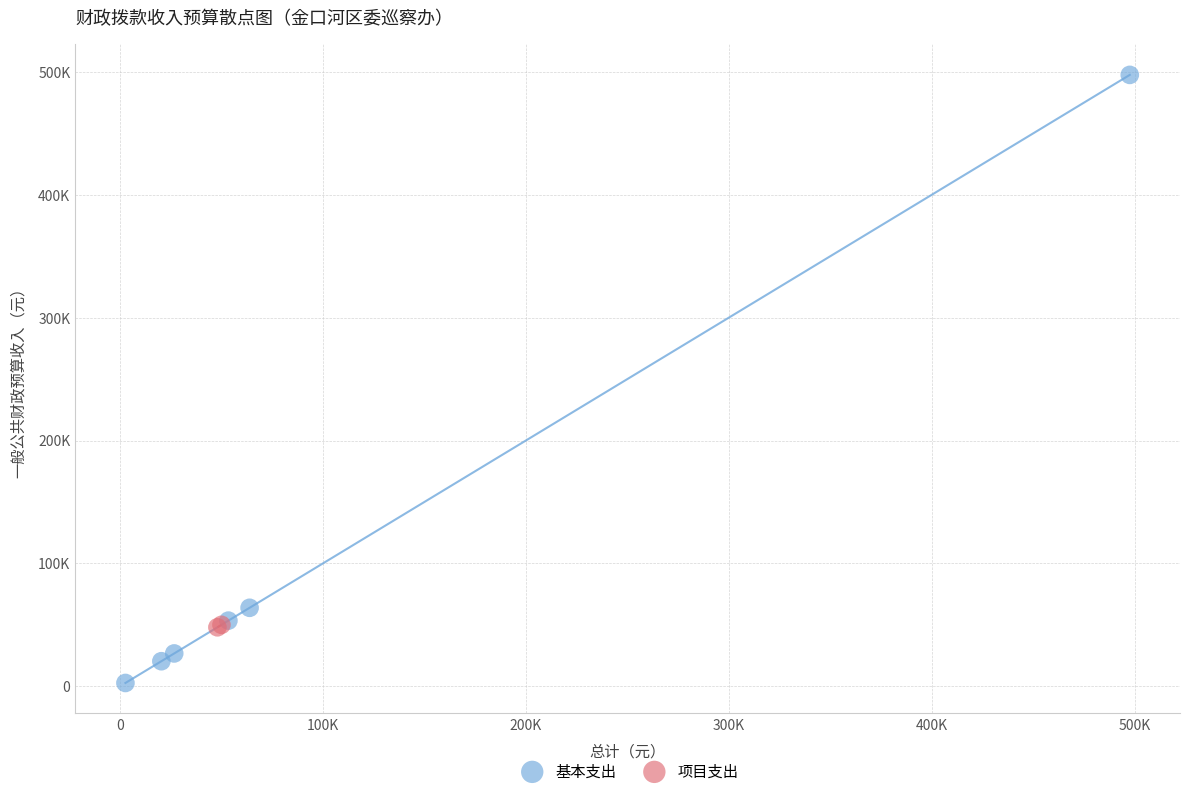

What are all the series names shown in the legend?

基本支出, 项目支出